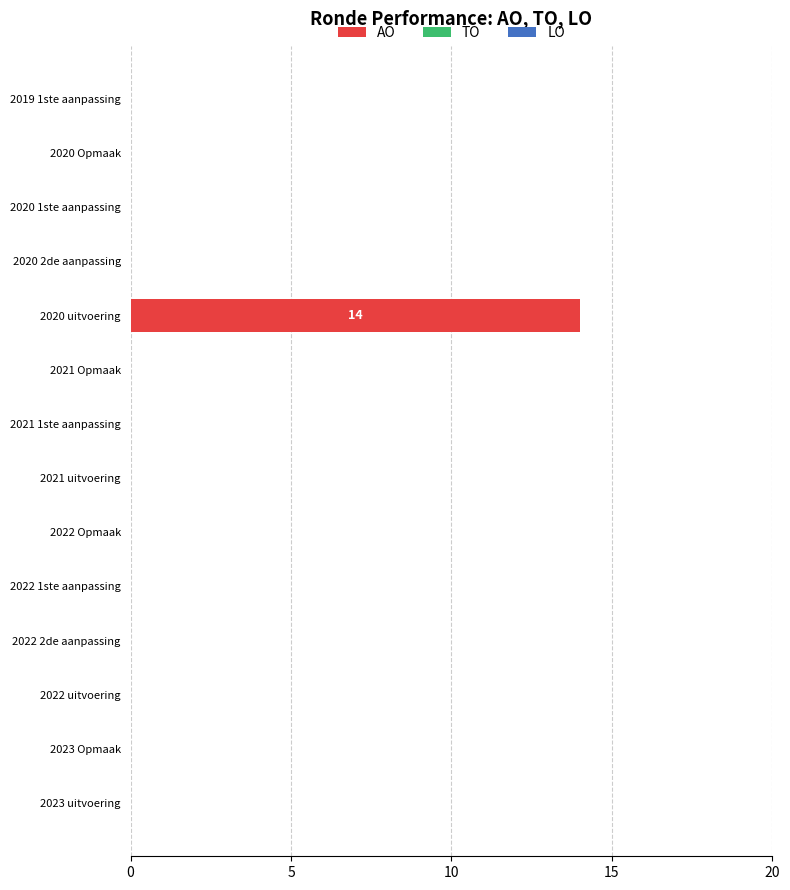

What is the greatest value displayed?

14